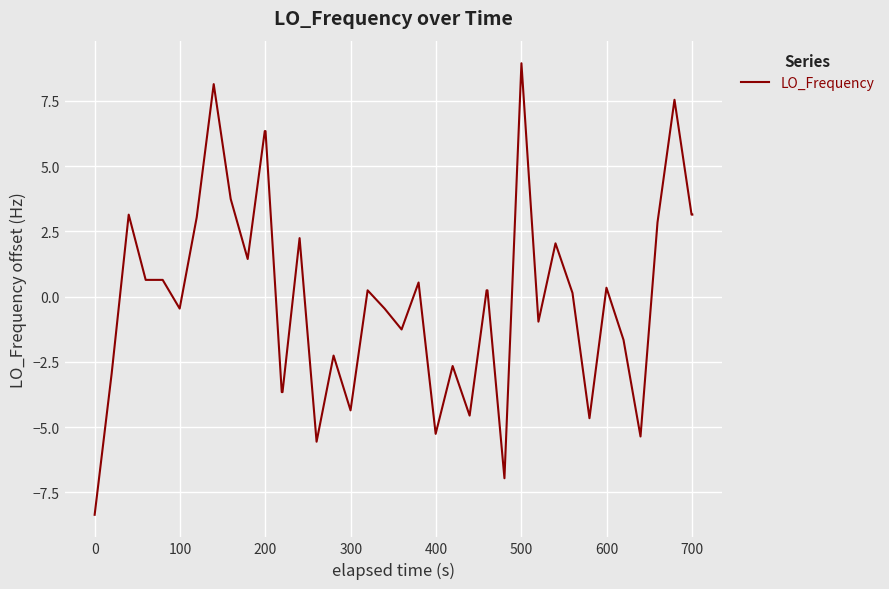

What is the maximum value shown in the chart?

8.9